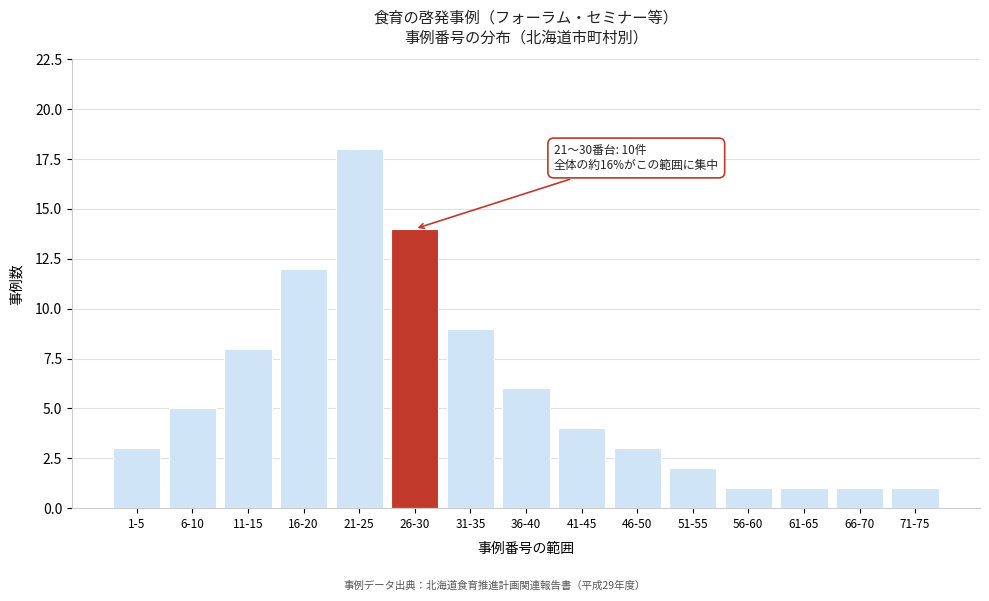

Reading right to left, transcribe all the data shown in this chart.

71-75=1	66-70=1	61-65=1	56-60=1	51-55=2	46-50=3	41-45=4	36-40=6	31-35=9	26-30=14	21-25=18	16-20=12	11-15=8	6-10=5	1-5=3